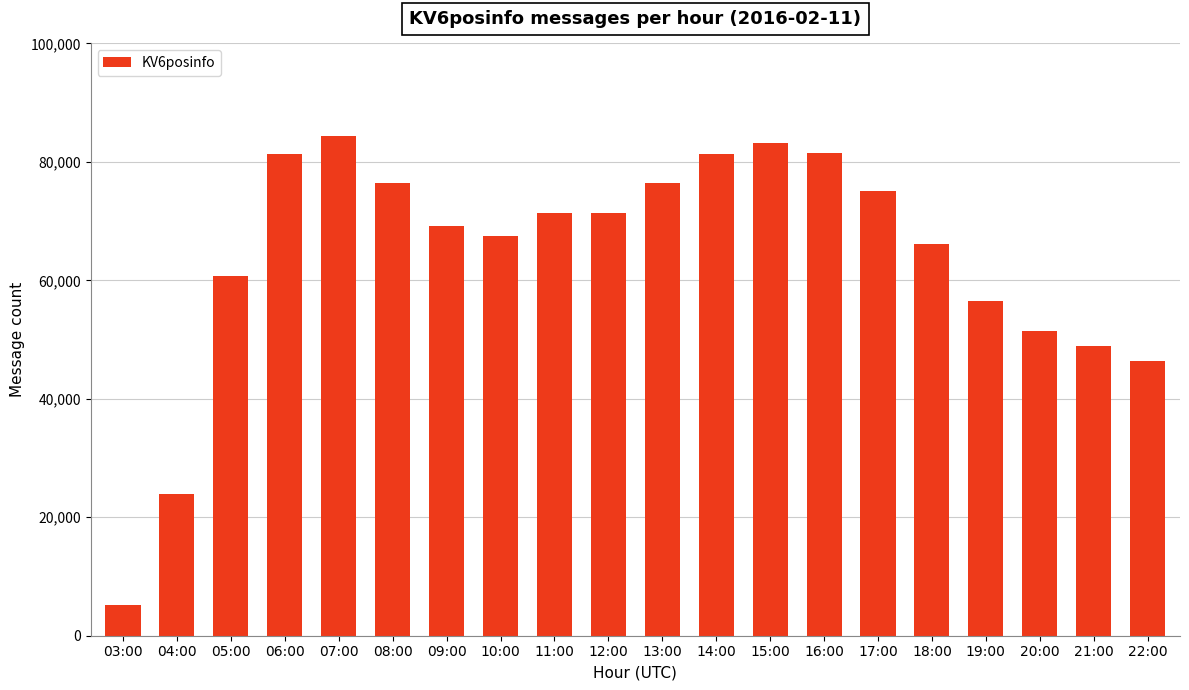

What is the difference between the maximum and second lowest values?

60548